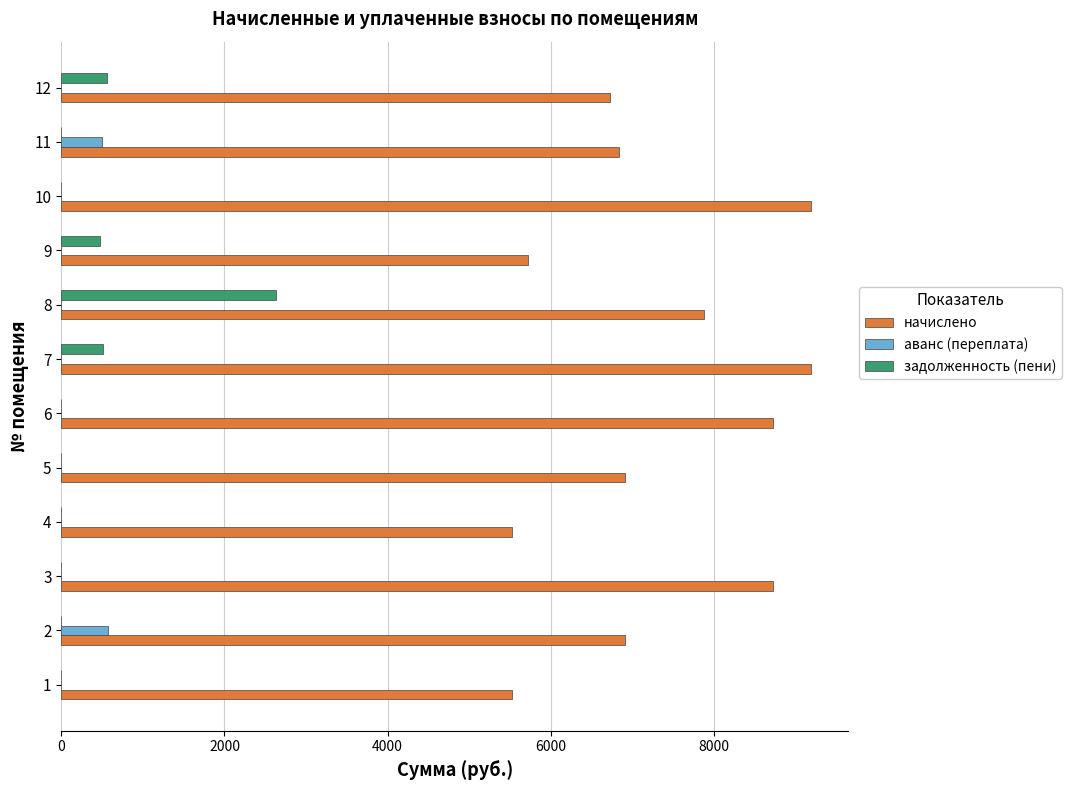

The value of начислено at 4 is 9289.8. True or false?

False